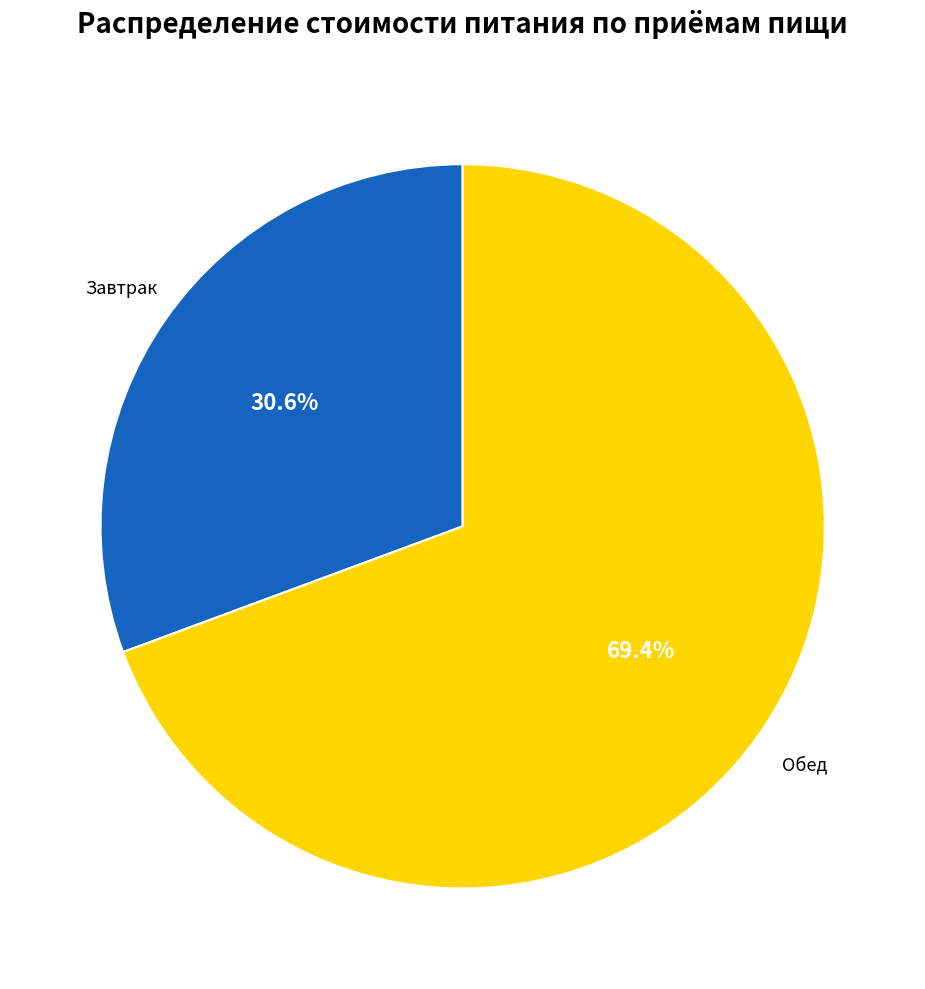

Is there any slice that represents more than half of the pie?

Yes